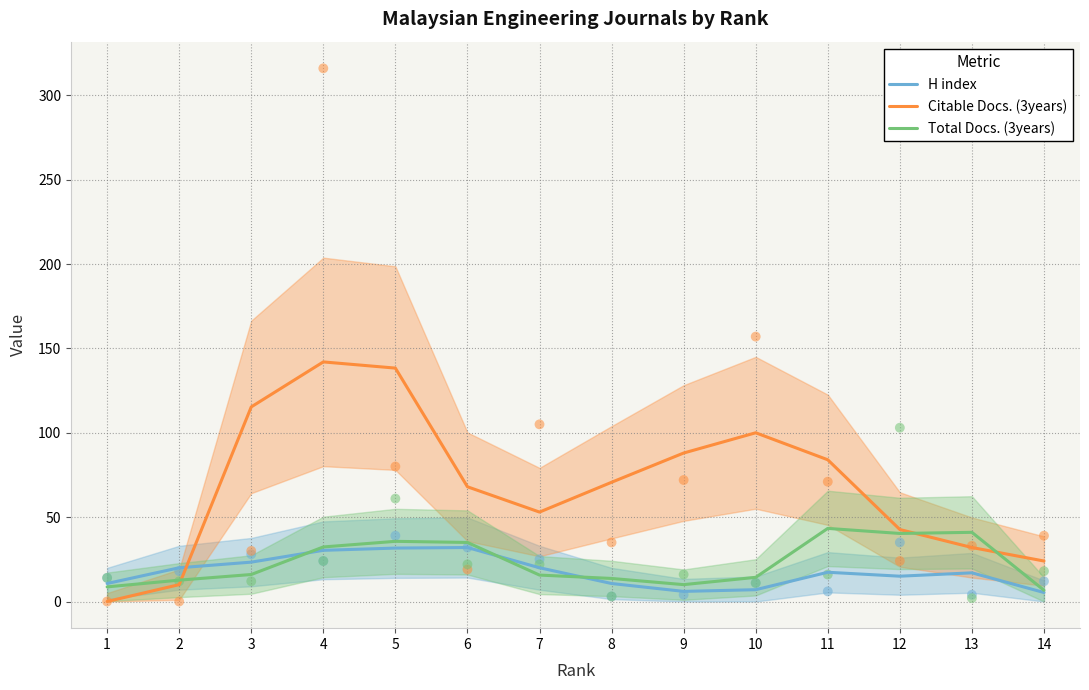

Which series has the largest Y range (max minus min)?

Citable Docs. (3years)